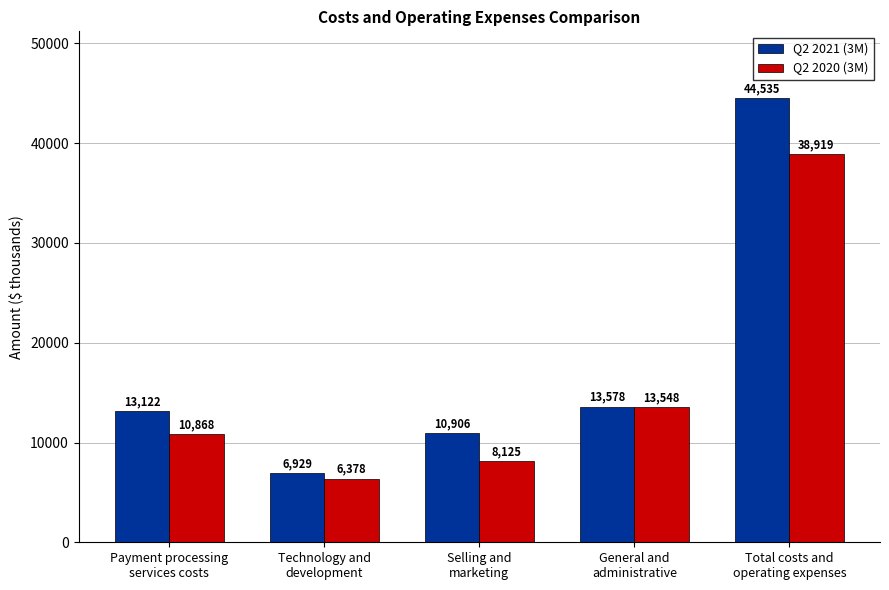

What is the difference between the Q2 2020 (3M) values at Total costs and
operating expenses and General and
administrative?

25371